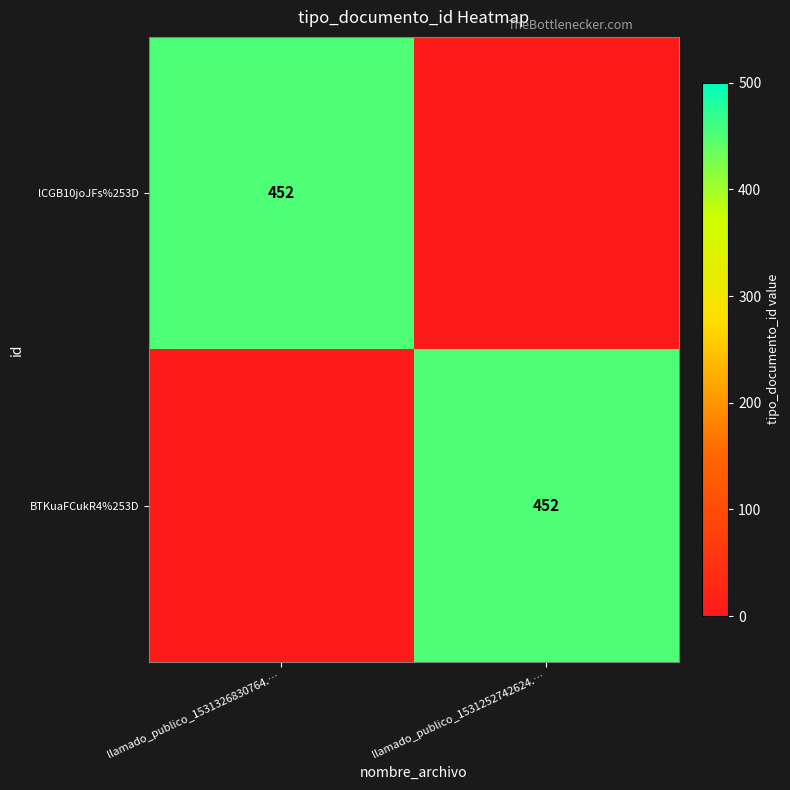

Is it true that lCGB10joJFs%253D equals 452 at llamado_publico_1531326830764.…?

True